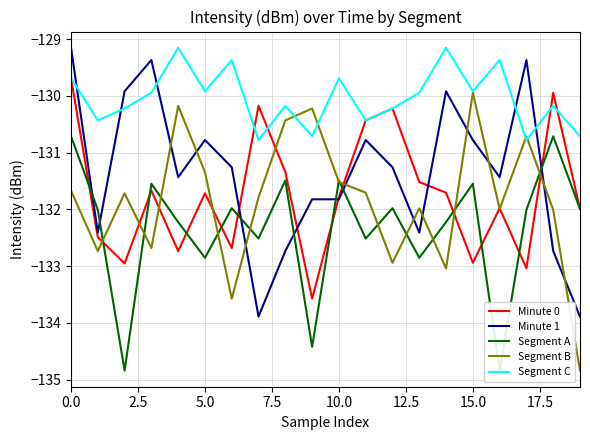

What is the value of the Segment A point at the 20th from the left?

-132.0